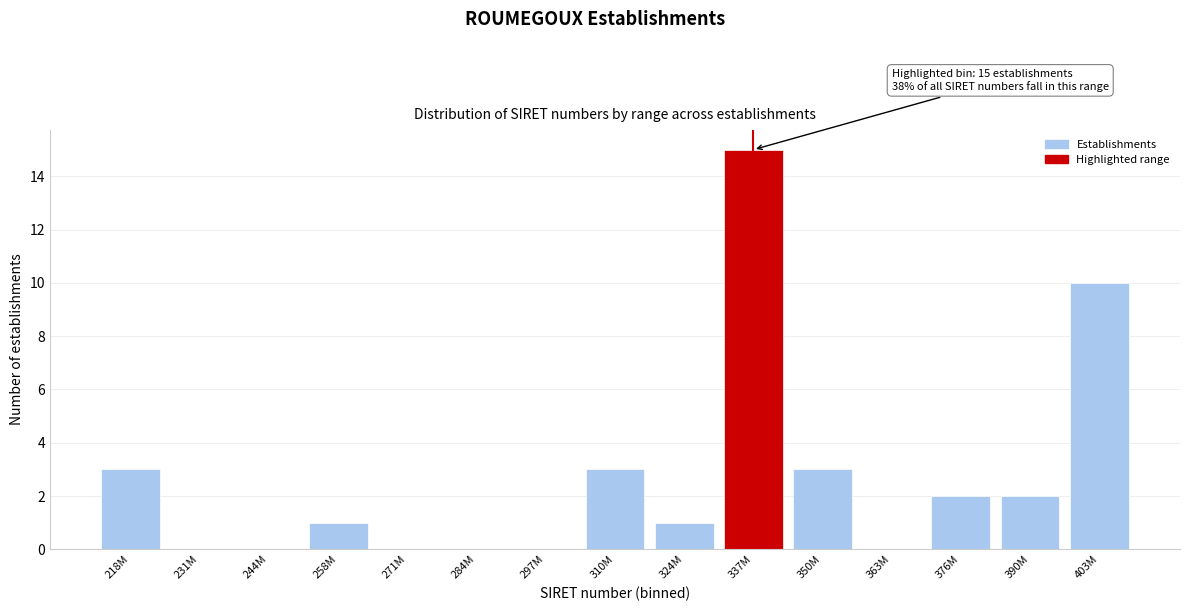

Reading left to right, extract all data points from this chart.

218M=3	231M=0	244M=0	258M=1	271M=0	284M=0	297M=0	310M=3	324M=1	337M=15	350M=3	363M=0	376M=2	390M=2	403M=10